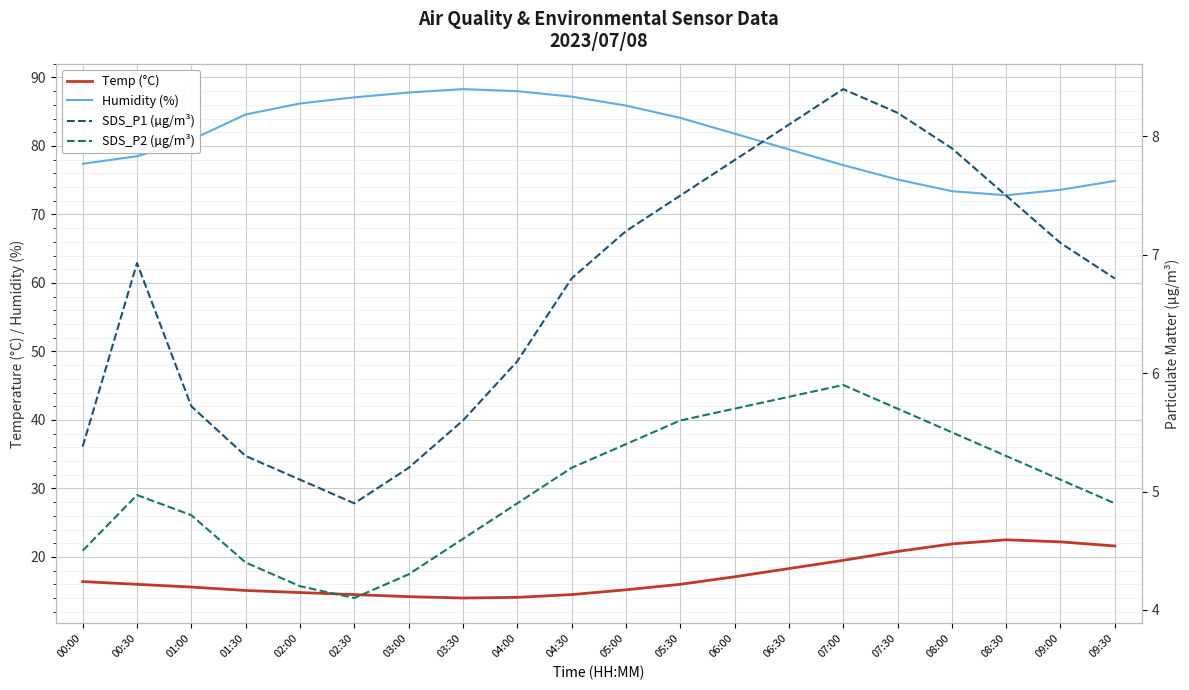

How many data points in SDS_P2 (µg/m³) are above 5?

10